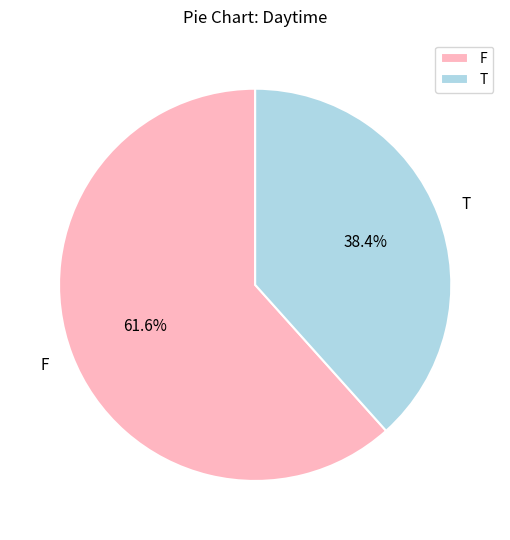

Which category has the smallest portion of the pie?

T